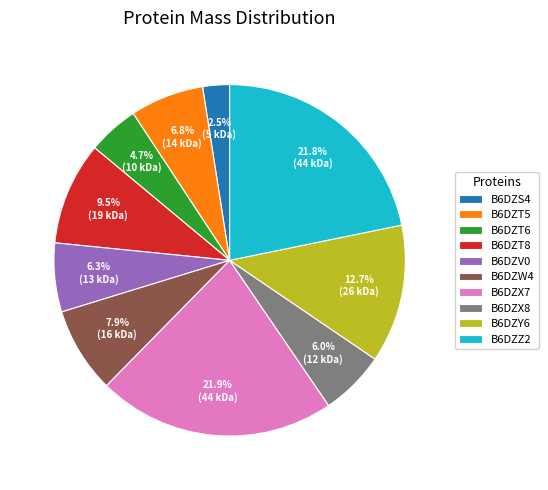

To the nearest percent, what is the combined percentage of B6DZX8 and B6DZV0?

12%